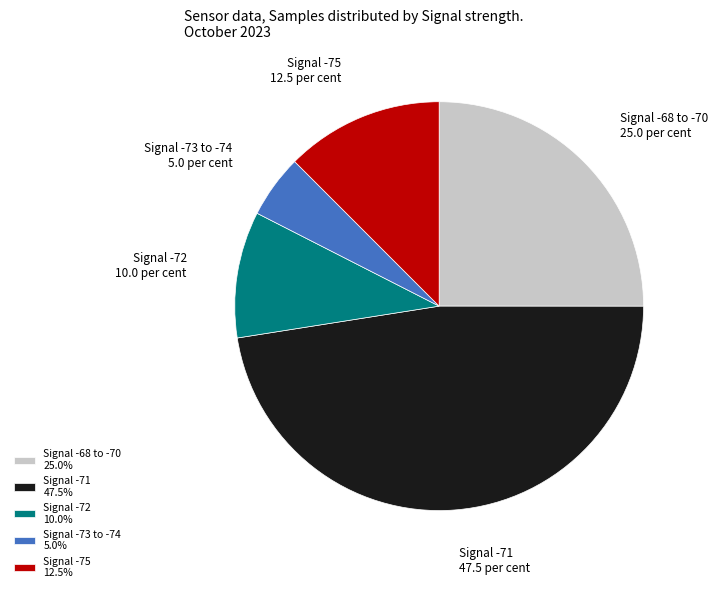

Does Signal -75 represent more than half of the total?

No